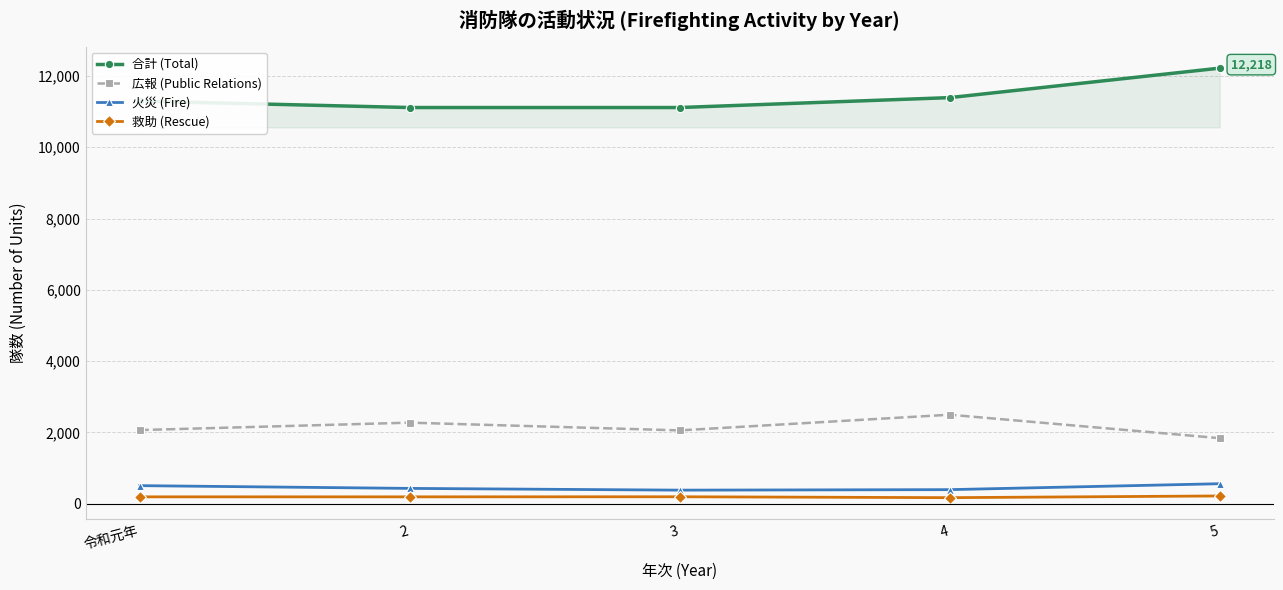

What are all the series names shown in the legend?

合計 (Total), 広報 (Public Relations), 火災 (Fire), 救助 (Rescue)